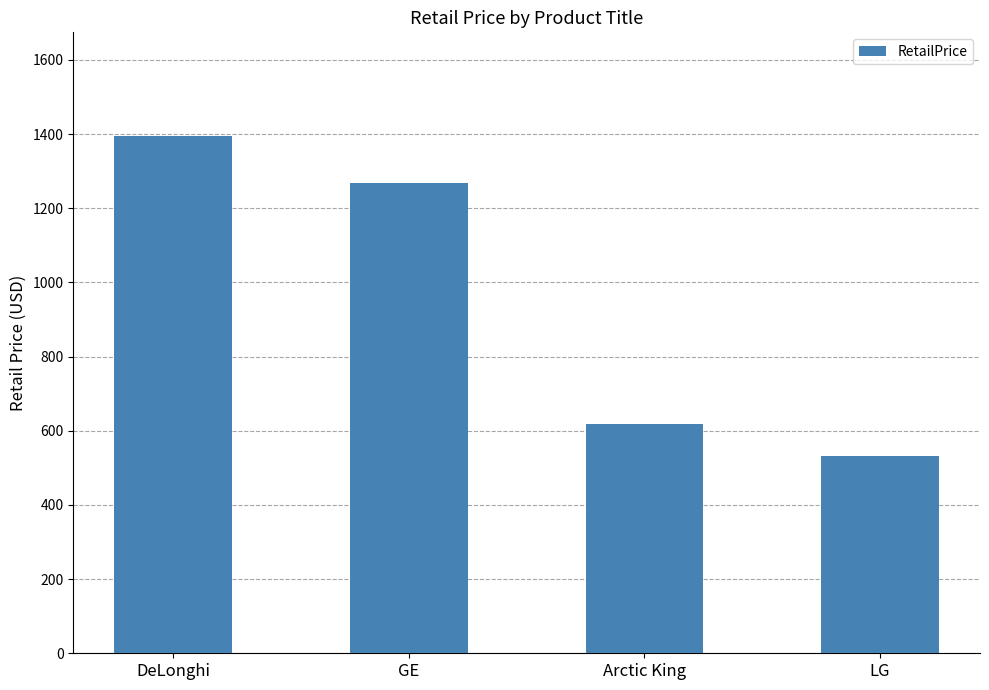

Count the number of values greater than 1268.

2